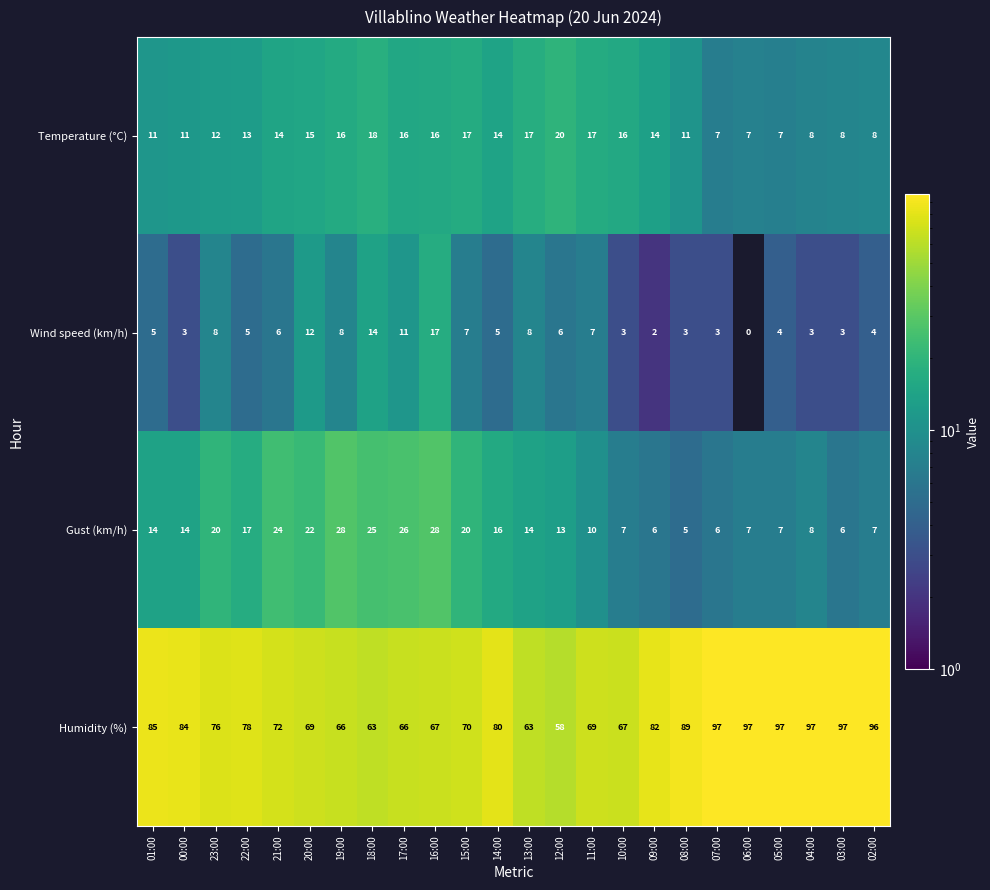

What is the difference between the Gust (km/h) values at 01:00 and 21:00?

10